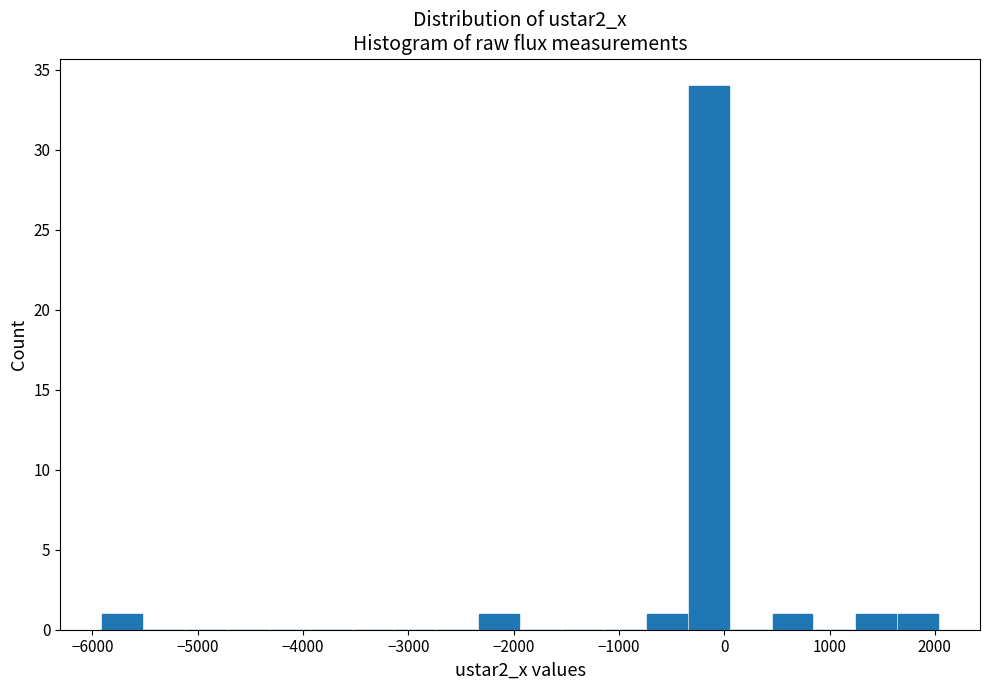

Read against the x-axis, roughly where is the centre of the tallest bar?

-100